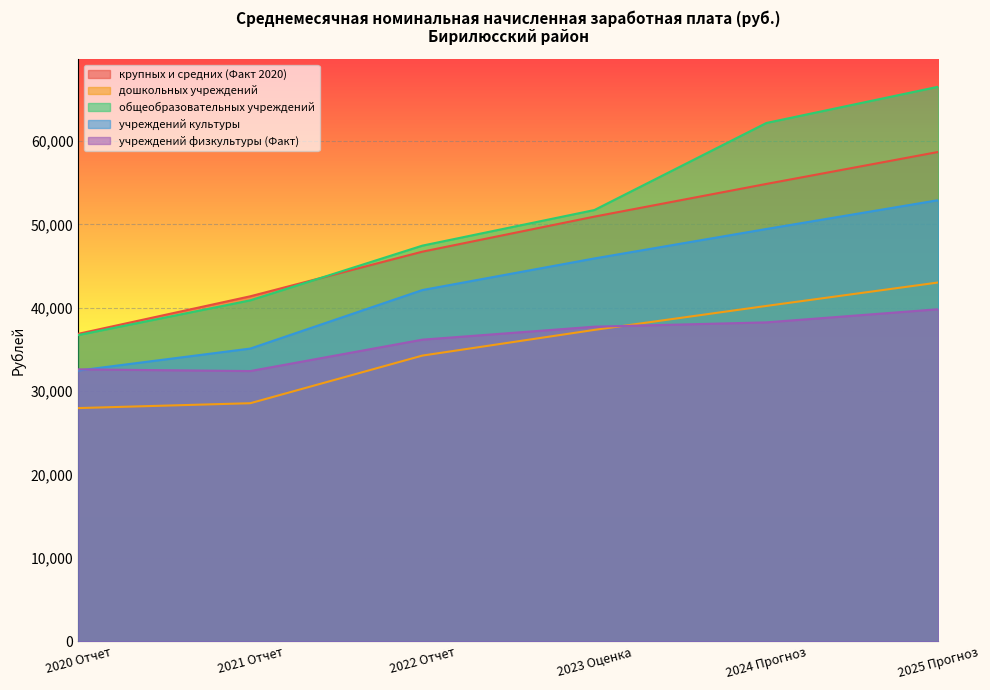

What is the label of the 4th point from the left?

2023 Оценка